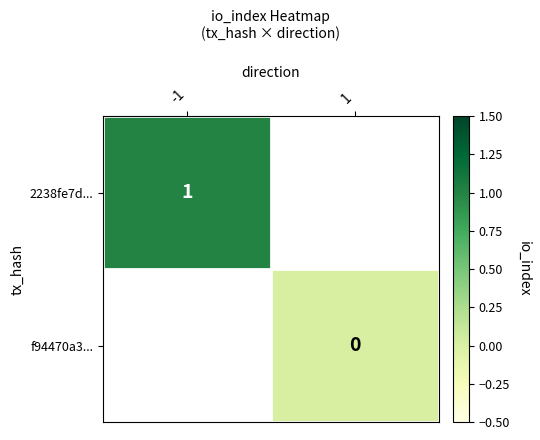

Is it true that 2238fe7d... equals 1 at -1?

True